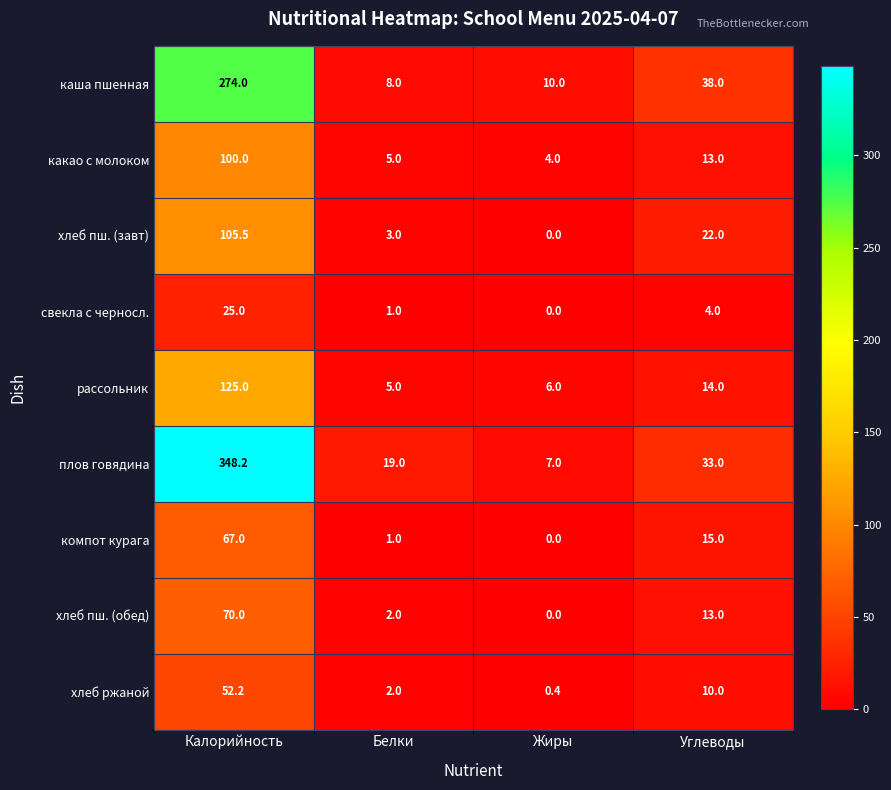

What is the maximum value shown in the chart?

348.2